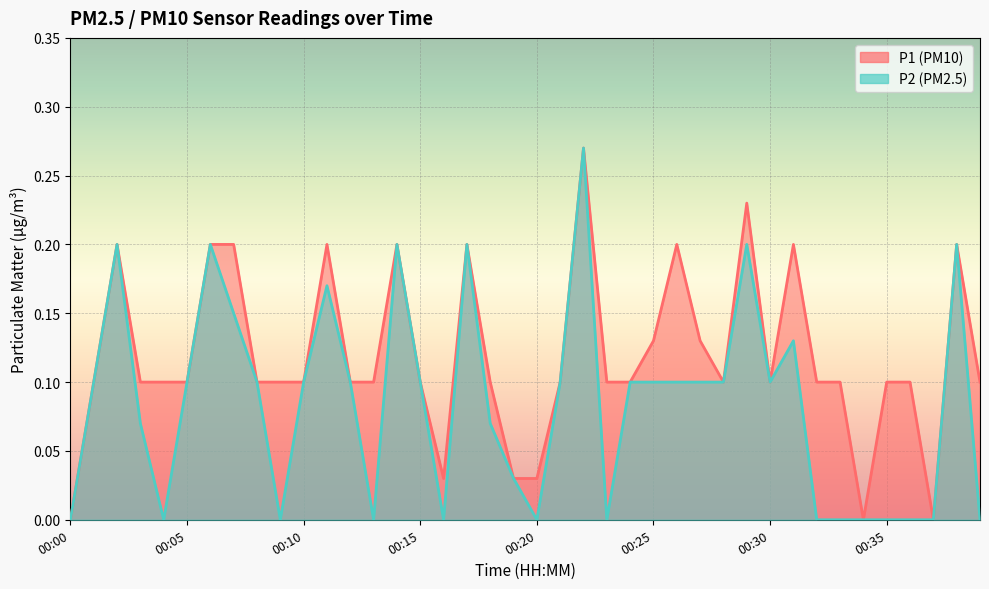

How many positive values does the P1 series have?

37